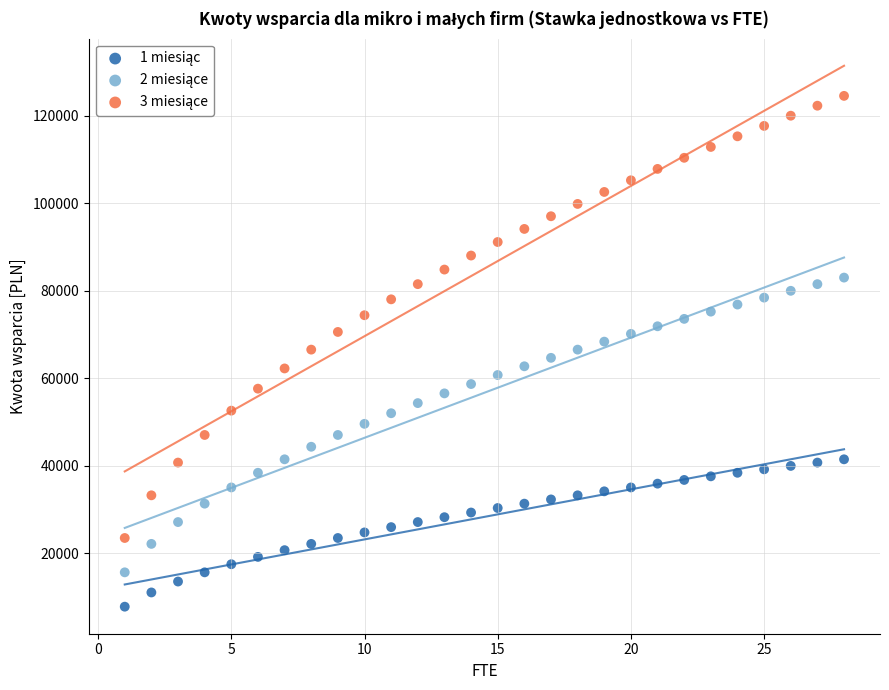

What is the X range (max minus min) for the scatter plot?

27.0